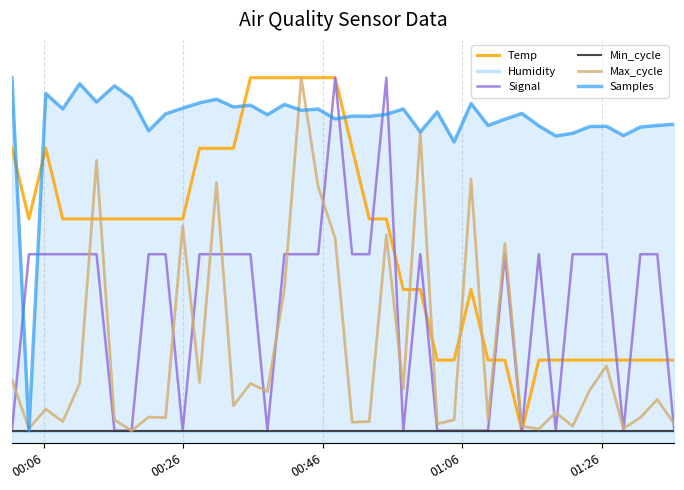

What is the lowest value of the Humidity series?

5.0